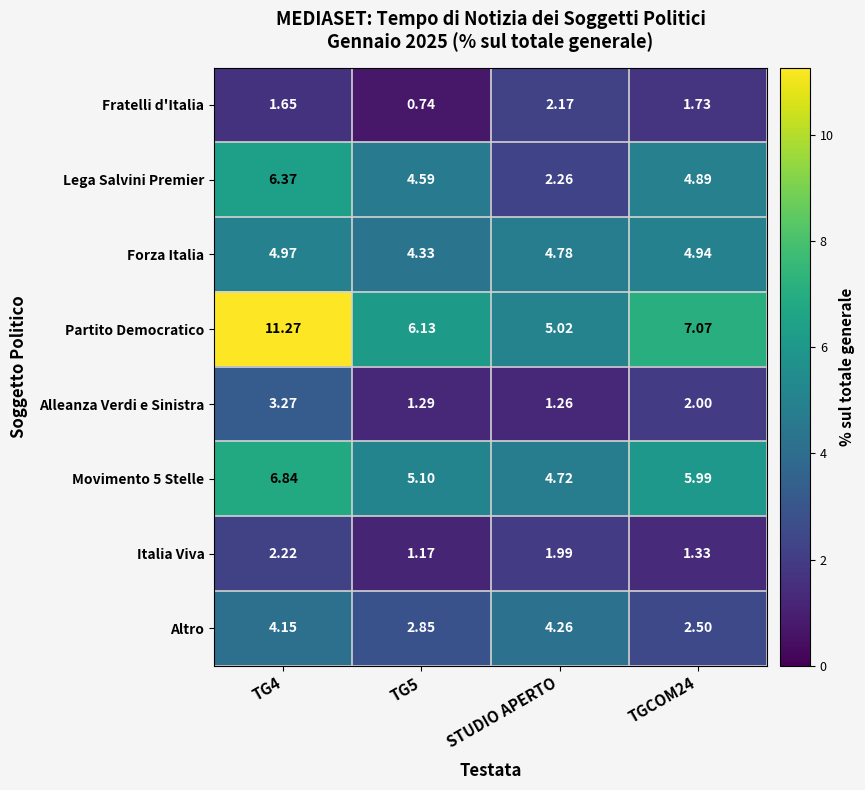

Count the number of data series in this chart.

8